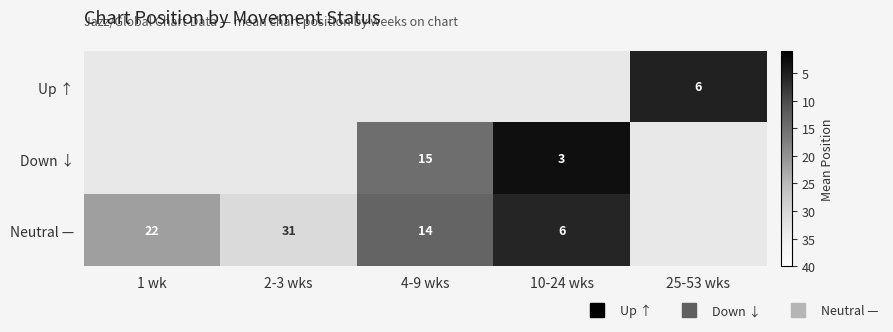

List the labels in order of Up ↑ value, smallest first.

1 wk, 2-3 wks, 4-9 wks, 10-24 wks, 25-53 wks